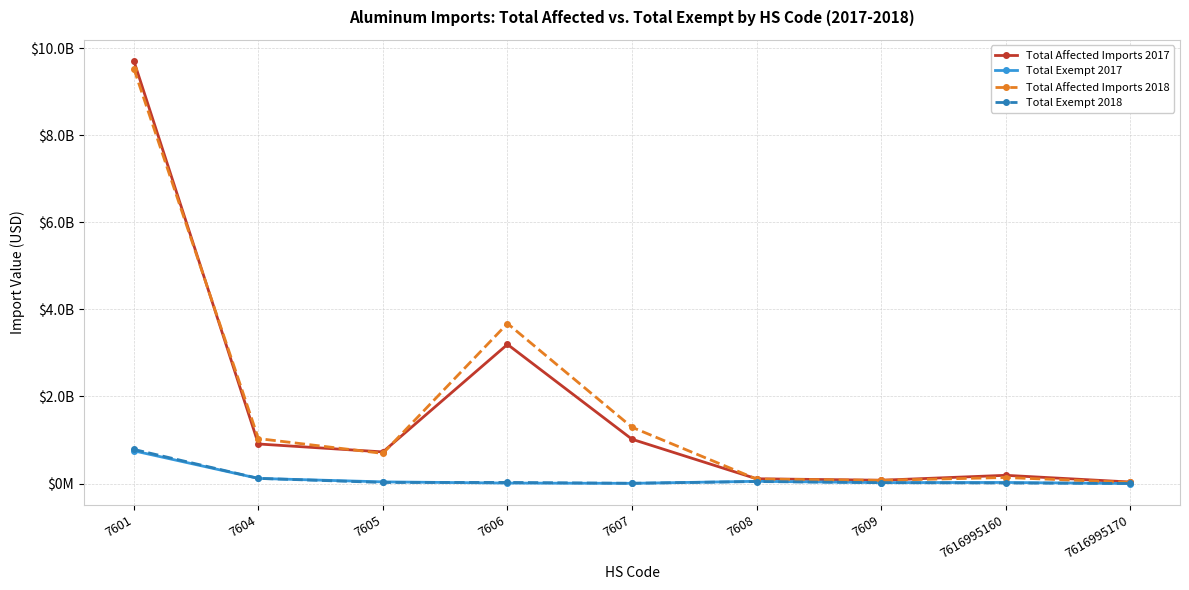

Is this an area chart (filled region under the line)?

No